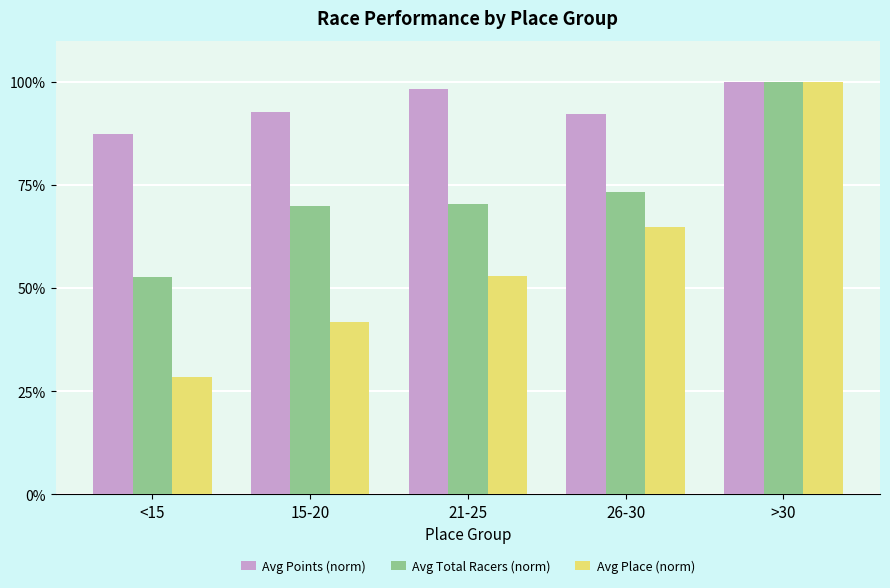

What is the sum of all Avg Points (norm) values?

470.6